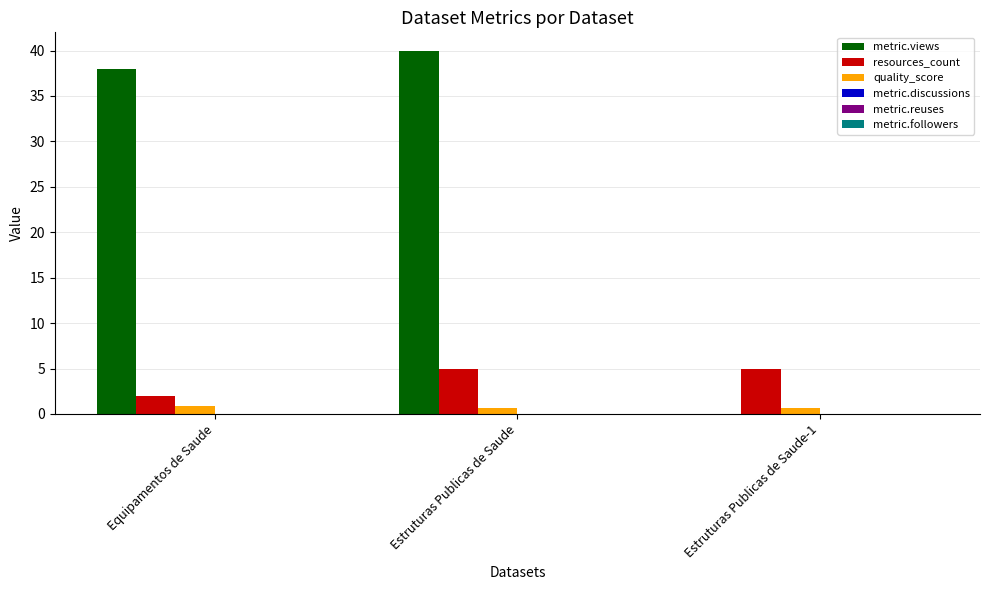

True or false: resources_count has a value of 8.1 at Estruturas Publicas de Saude-1.

False